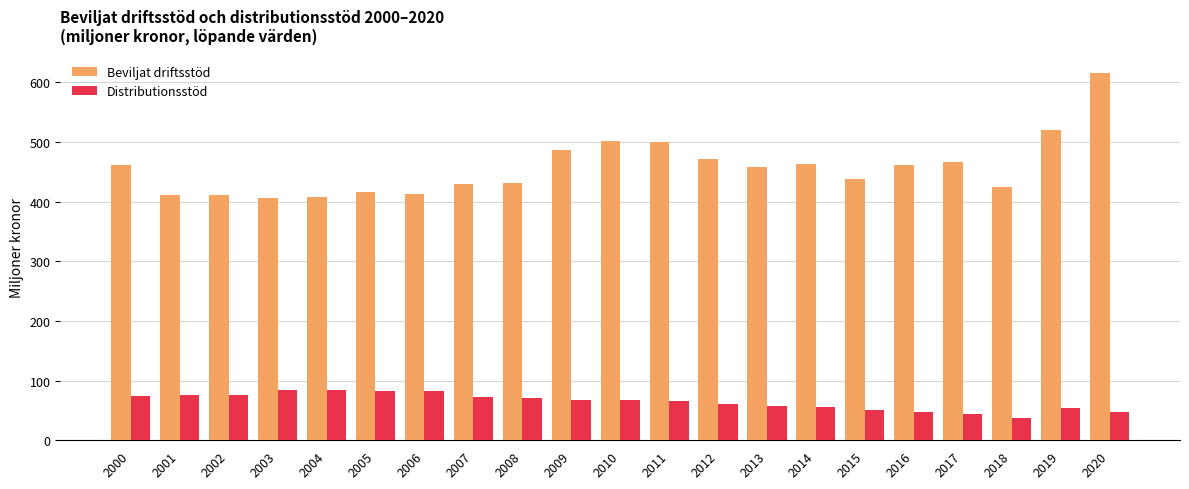

Which series has the largest total across all categories?

Beviljat driftsstöd